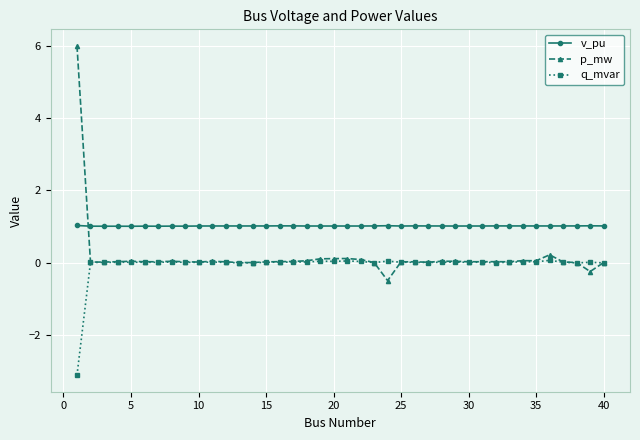

How many intersections are there between p_mw and v_pu?

1